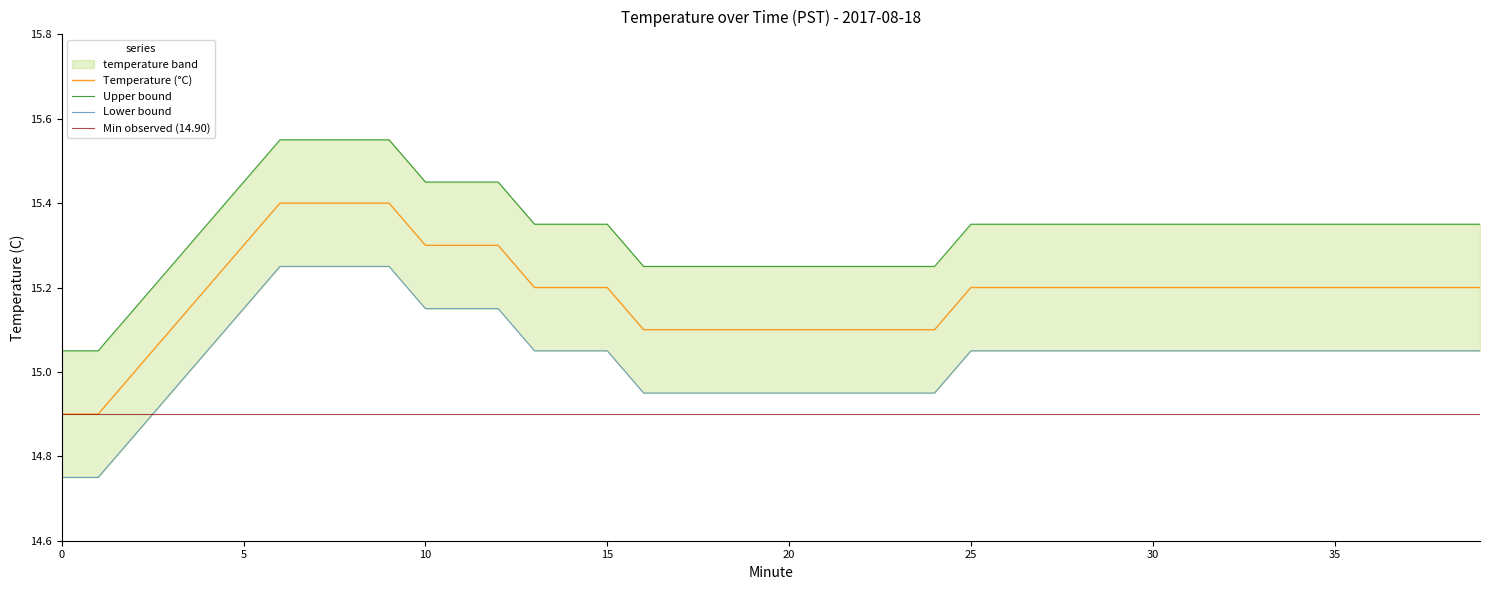

What is the minimum value shown in the chart?

14.9